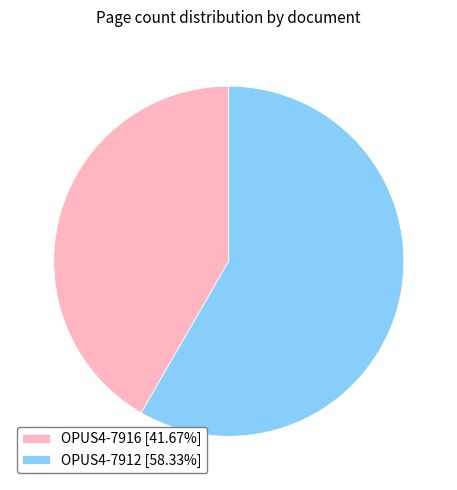

Approximately how many times larger is the value at OPUS4-7916 compared to OPUS4-7912?

0.7